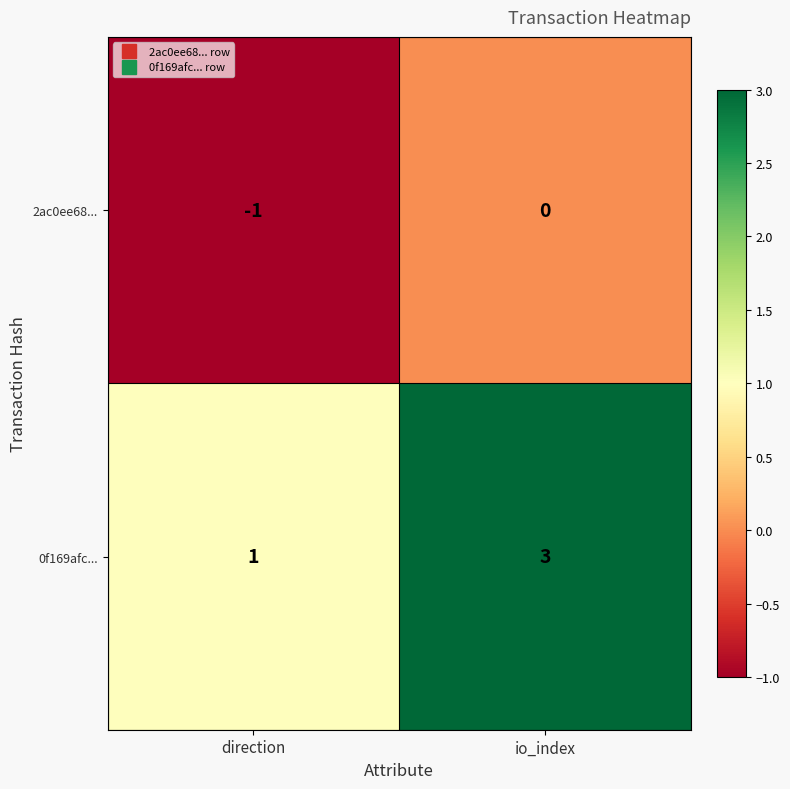

How many negative values does the 2ac0ee68... series have?

1